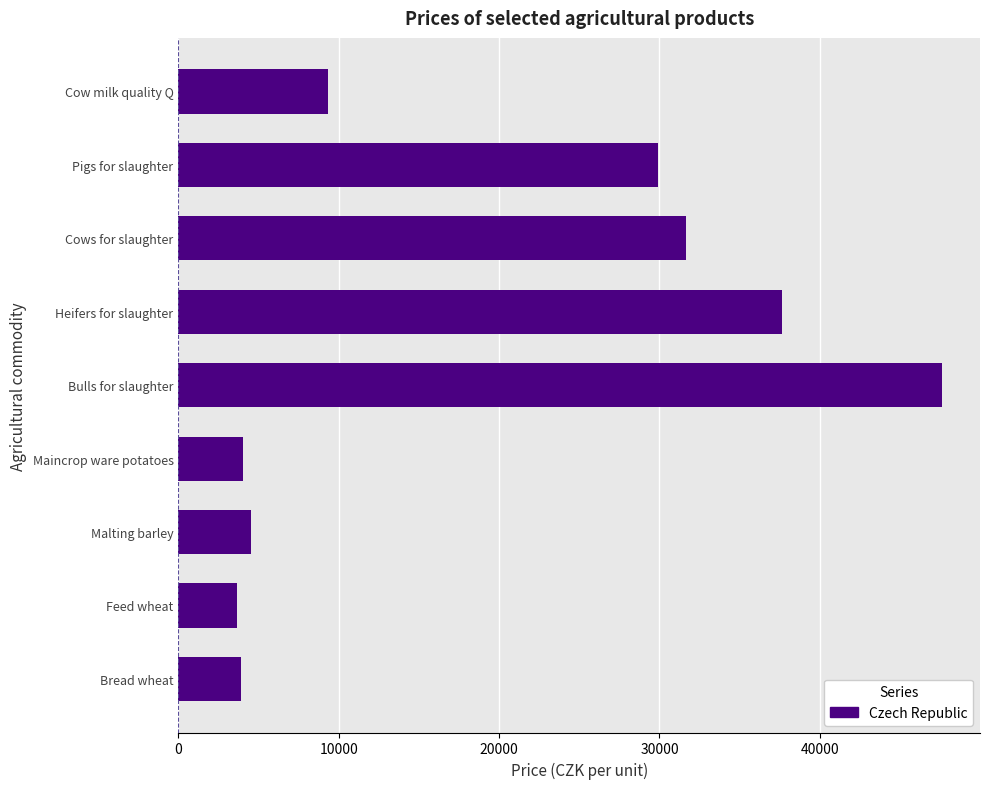

What is the ratio of the value at Bulls for slaughter to the value at Cows for slaughter?

1.5